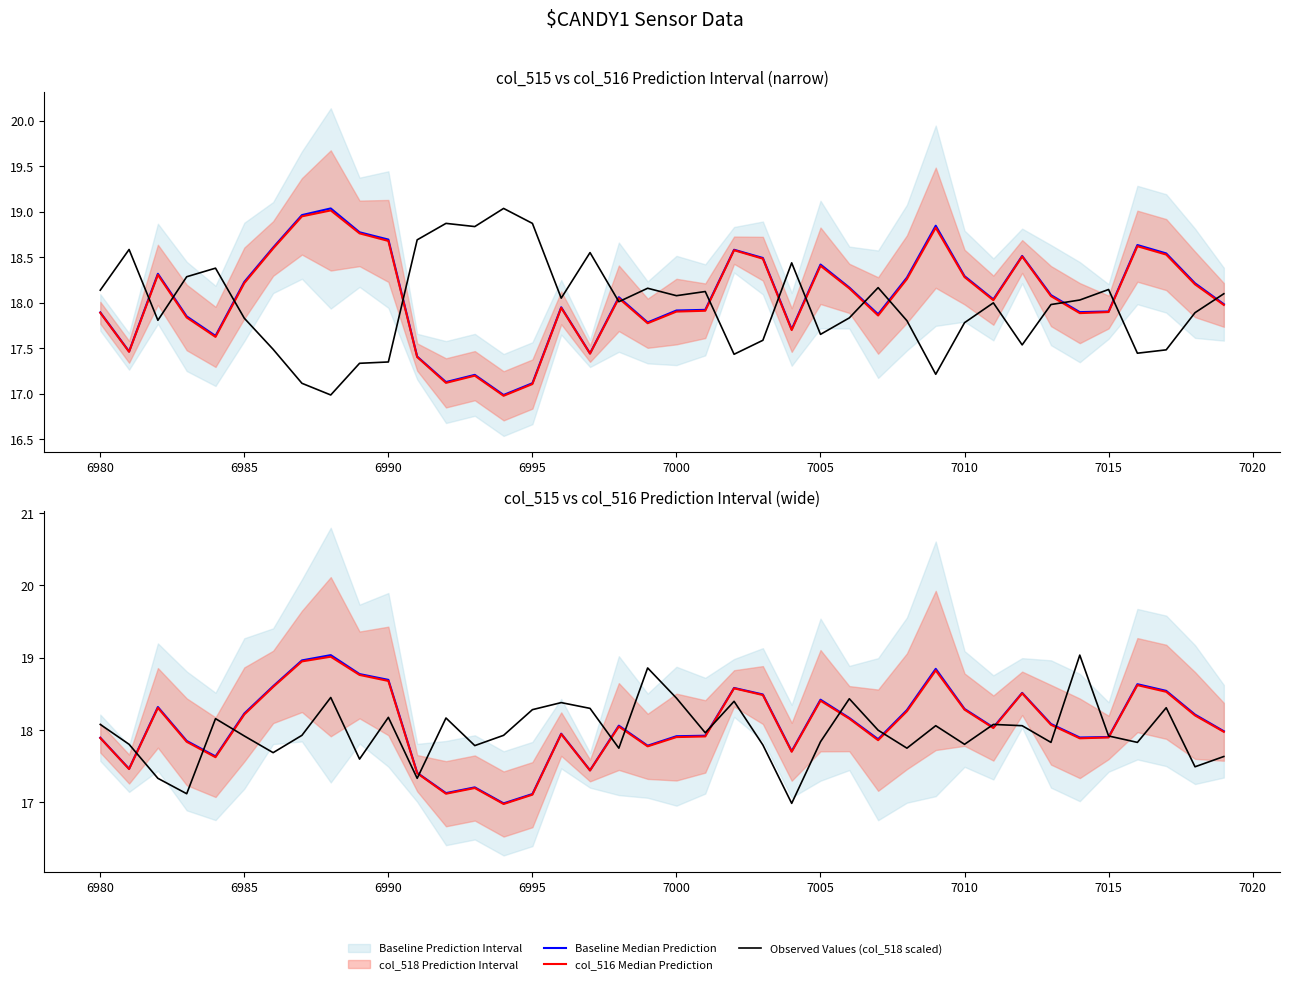

How many values in the Observed Values (col_518 scaled) series exceed 18?

20